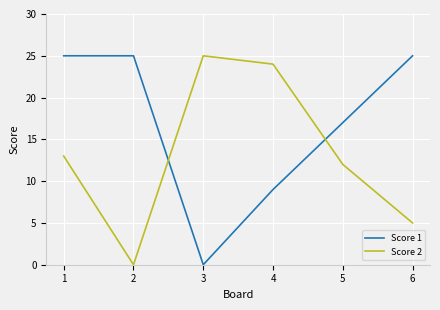

The value of Score 2 at 3 is 9. True or false?

False